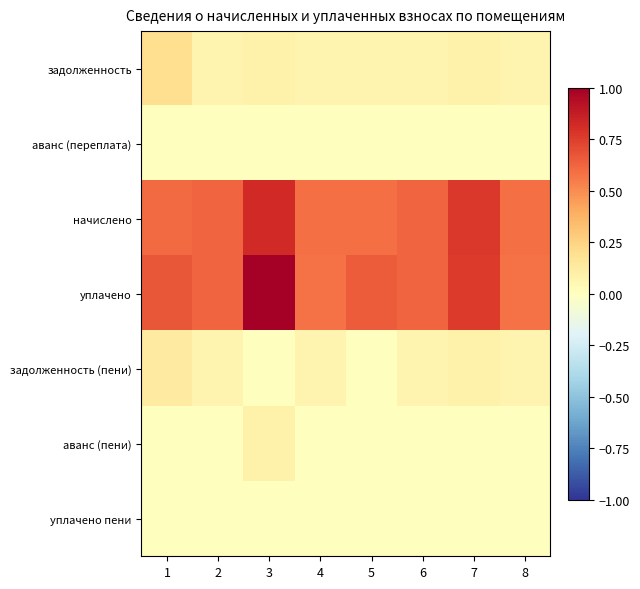

At which category is the sum across all series the highest?

3